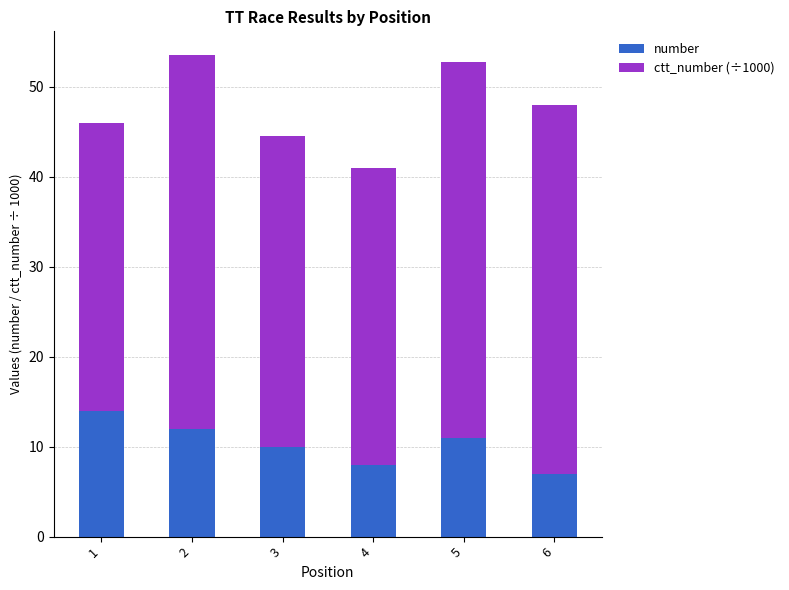

How many distinct data groups are displayed?

2